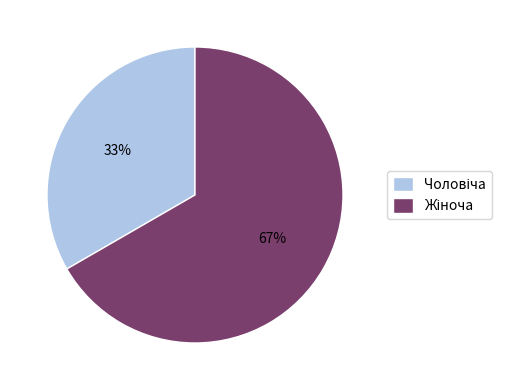

What is the smallest slice in the pie chart?

Чоловіча